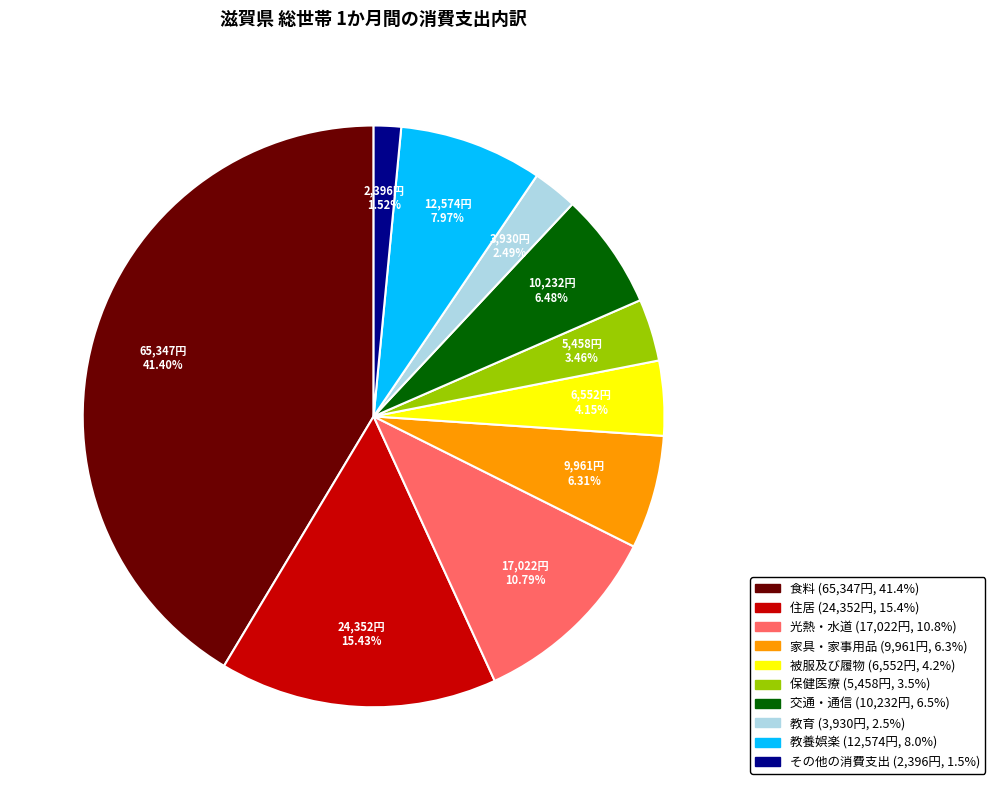

To the nearest percent, what is the combined percentage of 家具・家事用品 and その他の消費支出?

8%